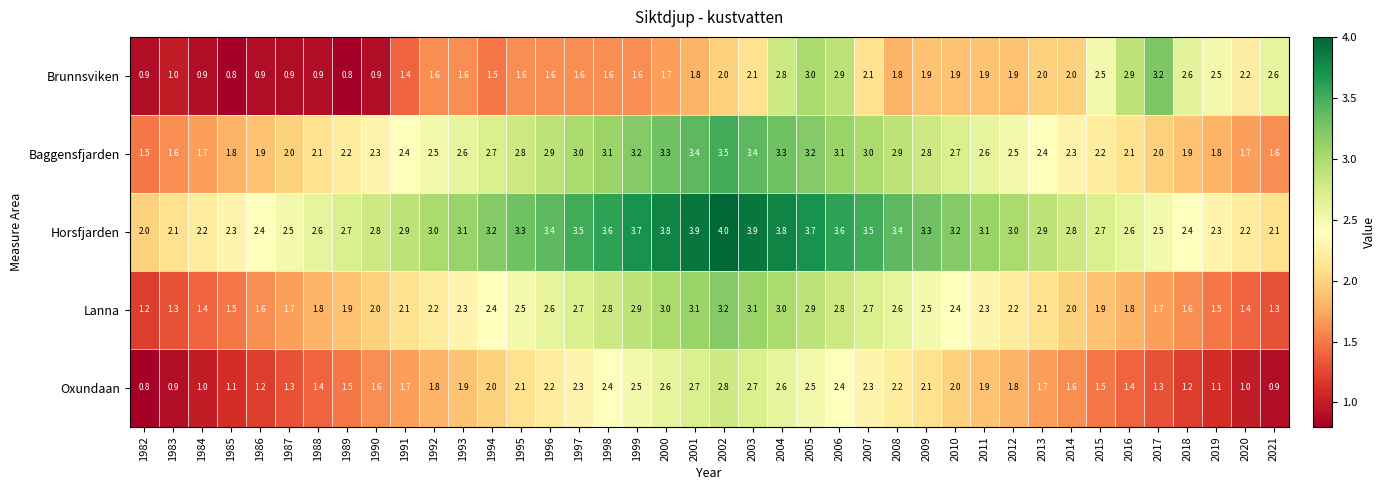

The value of Brunnsviken at 2009 is 1.9. True or false?

True